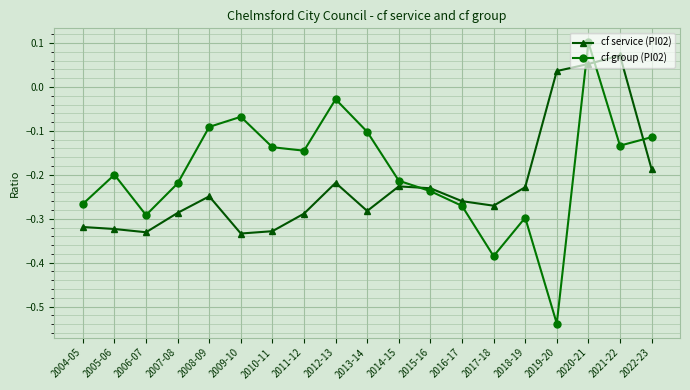

The cf service (PI02) series shows -0.3 at 2004-05. True or false?

True